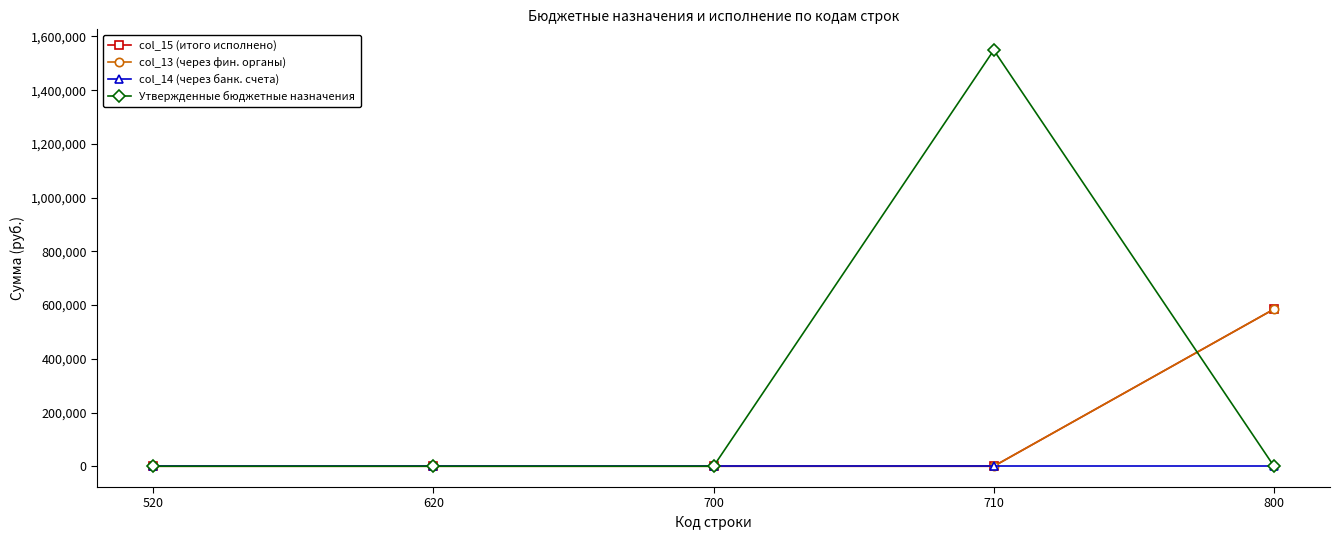

True or false: col_14 (через банк. счета) and col_13 (через фин. органы) intersect in this chart.

False